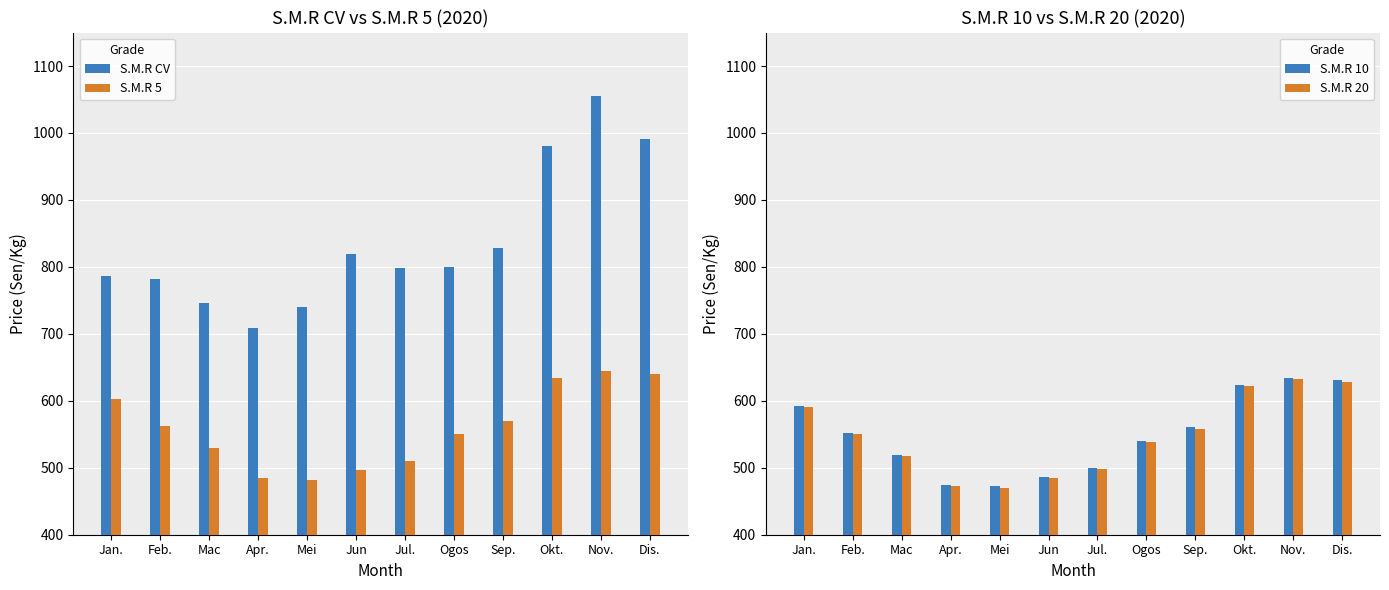

At which label is S.M.R 5 closest to 563?

Feb.